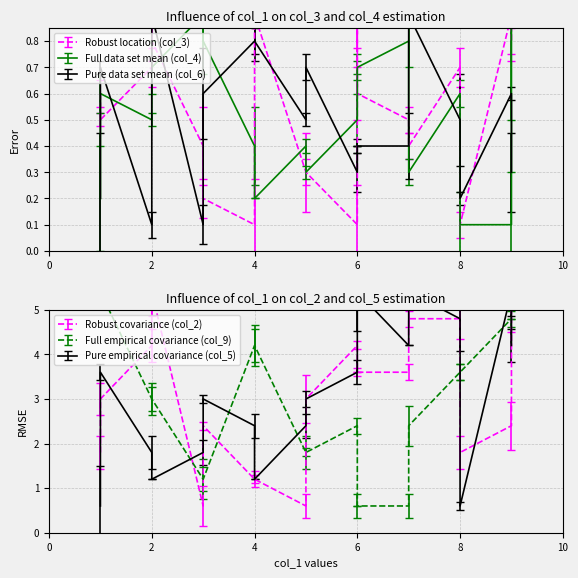

Which series has the largest total across all categories?

col_5